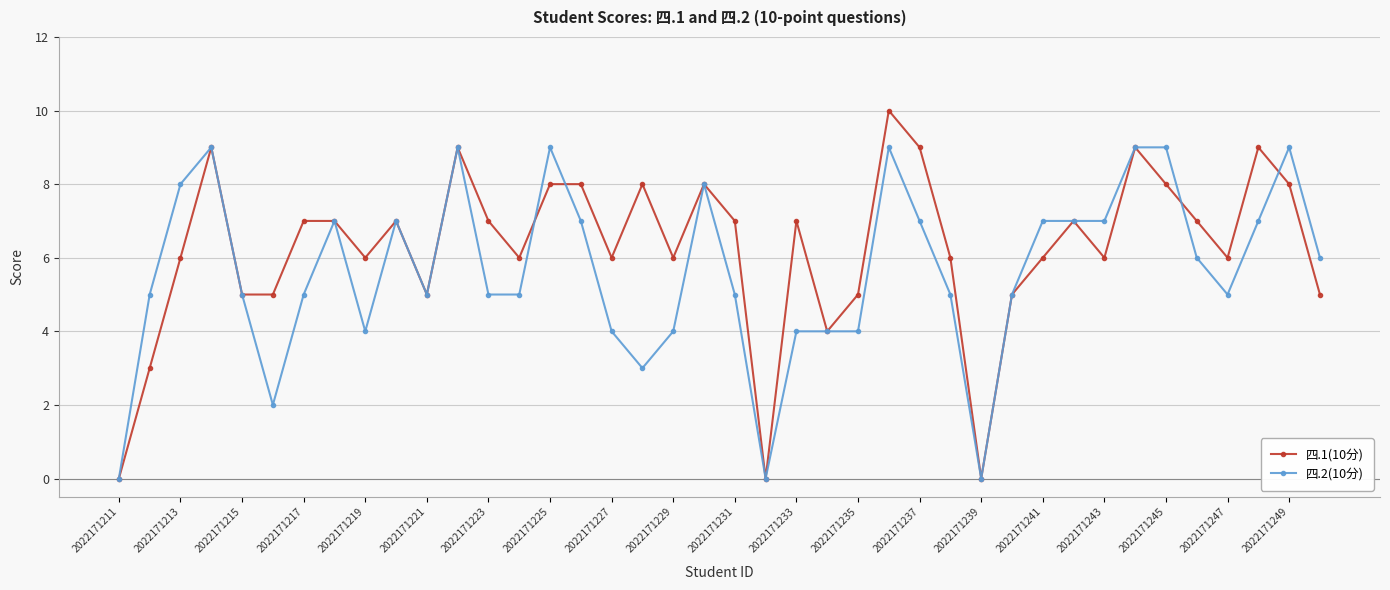

Which series has the widest spread of values?

四.1(10分)